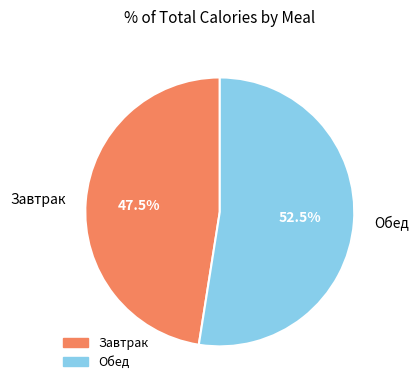

Count the number of slices in the pie.

2